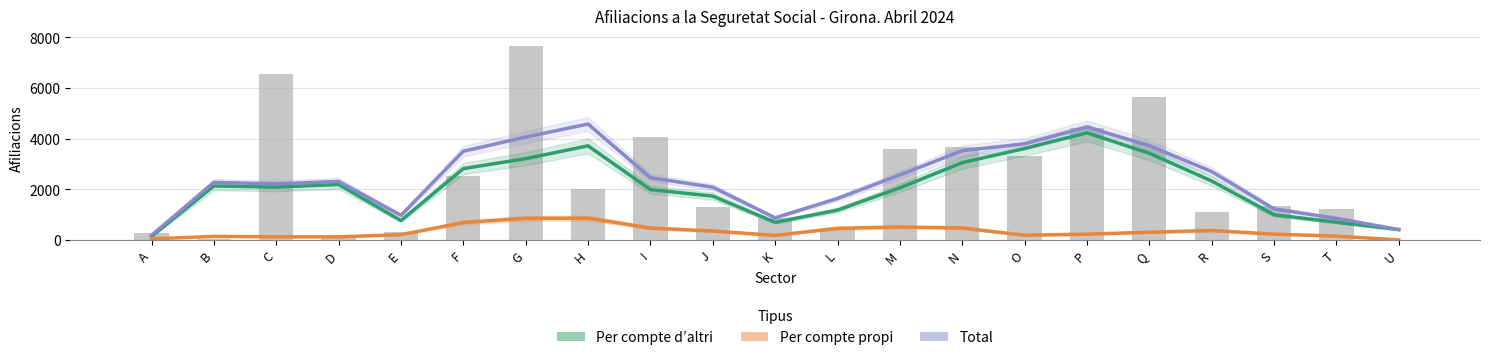

What is the difference between the maximum and minimum values in the Total series?

4395.0